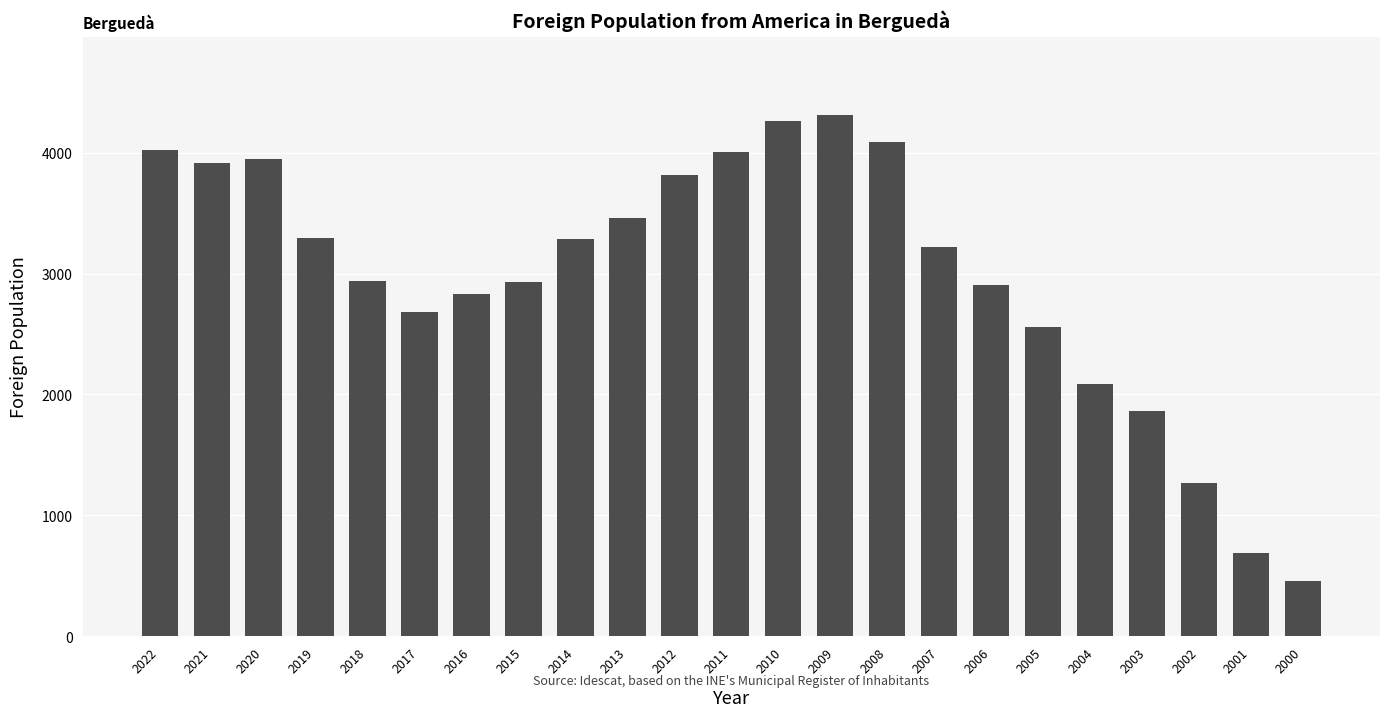

How many data points does each series have?

23